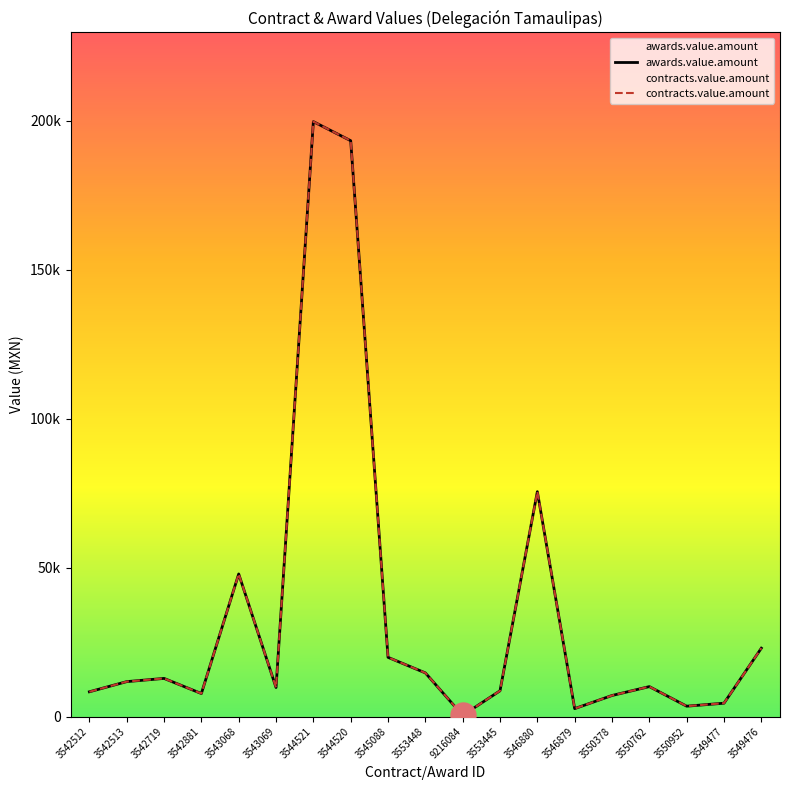

What is the sum of all contracts.value.amount values?

661017.6